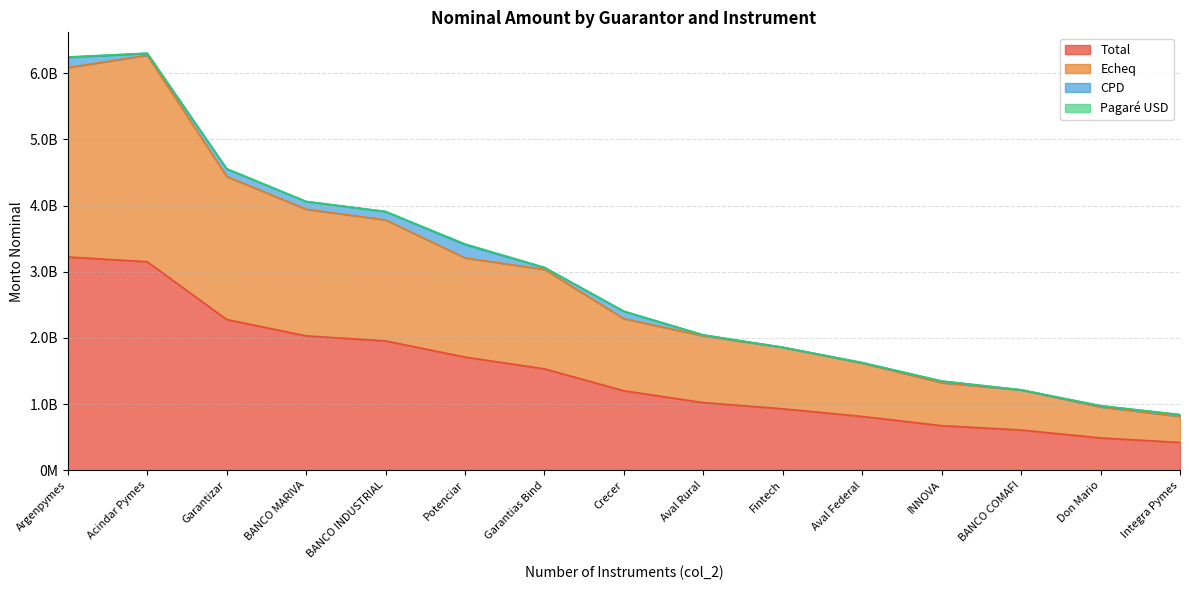

True or false: Total has a value of 2425066580.9 at Potenciar.

False